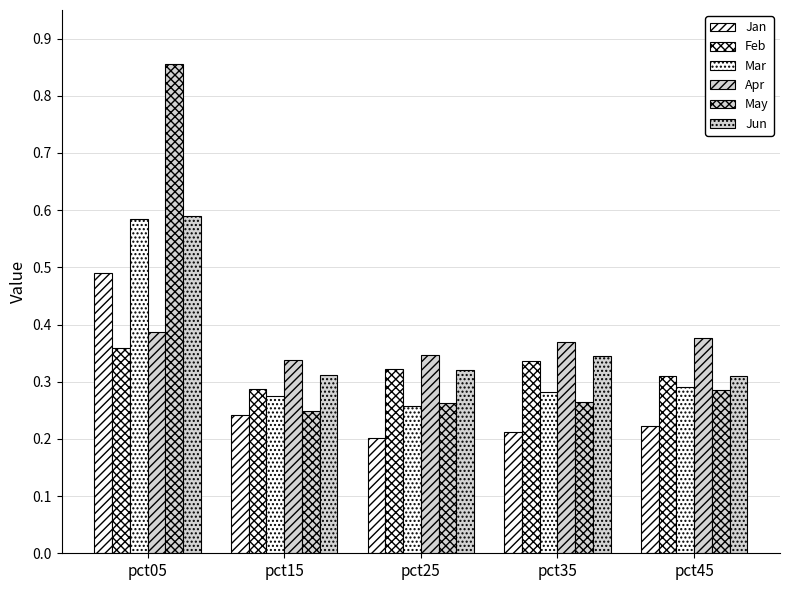

How many categories are shown in the chart?

5